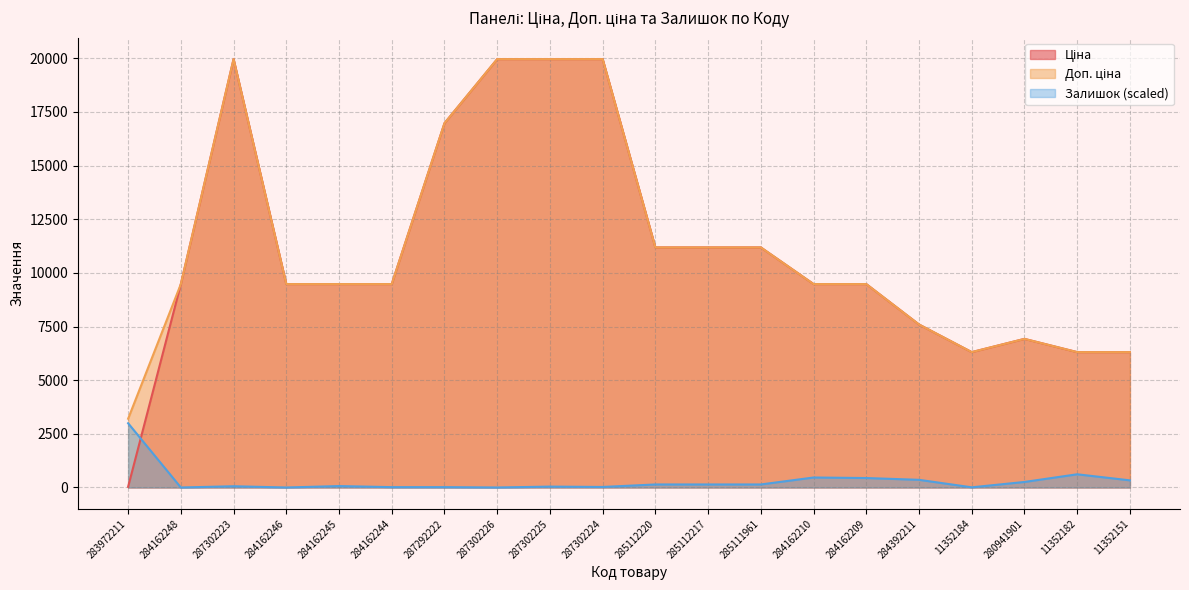

What is the sum of all Ціна values?

220758.4